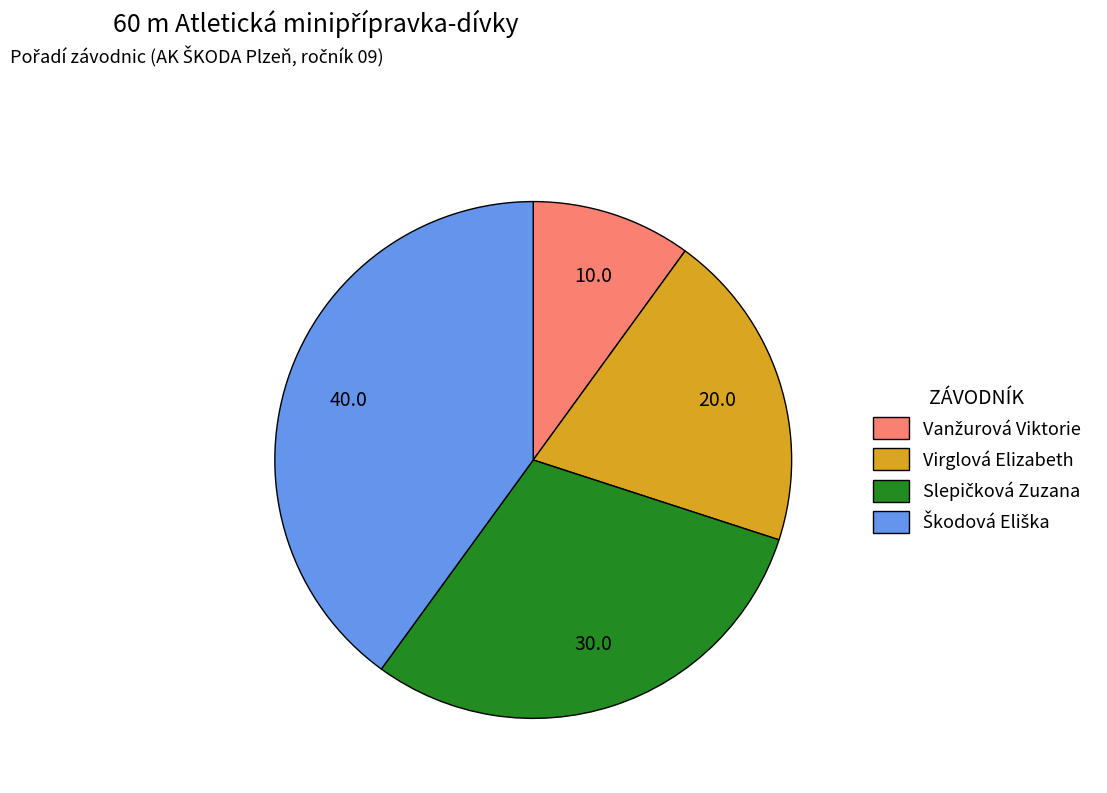

The Virglová Elizabeth slice represents 20% of the pie. True or false?

True